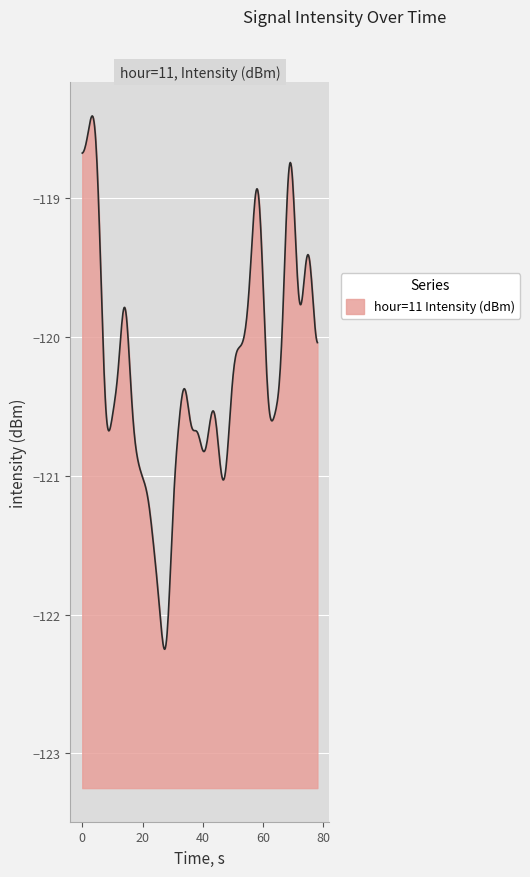

Read the value at 9.

-120.7